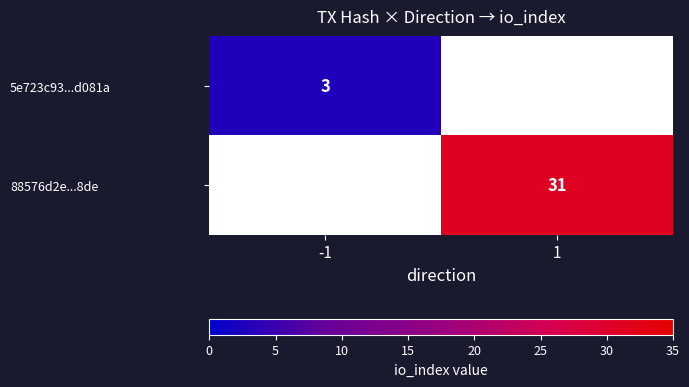

The 88576d2e...8de series shows 42 at 1. True or false?

False